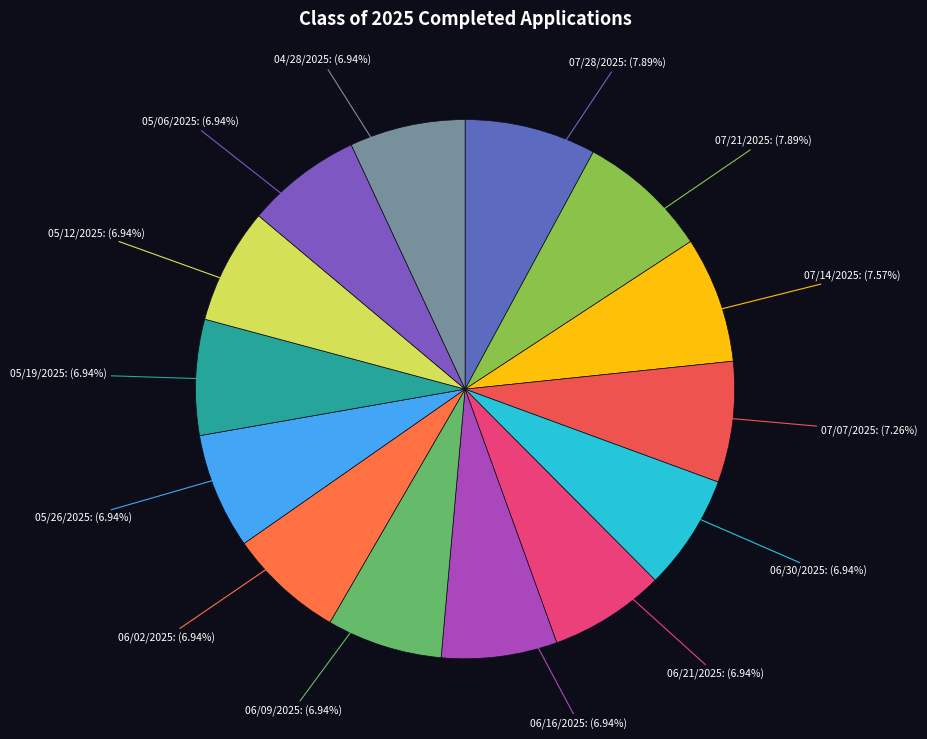

Approximately how many times larger is the value at 06/09/2025: (6.94%) compared to 06/30/2025: (6.94%)?

1.0